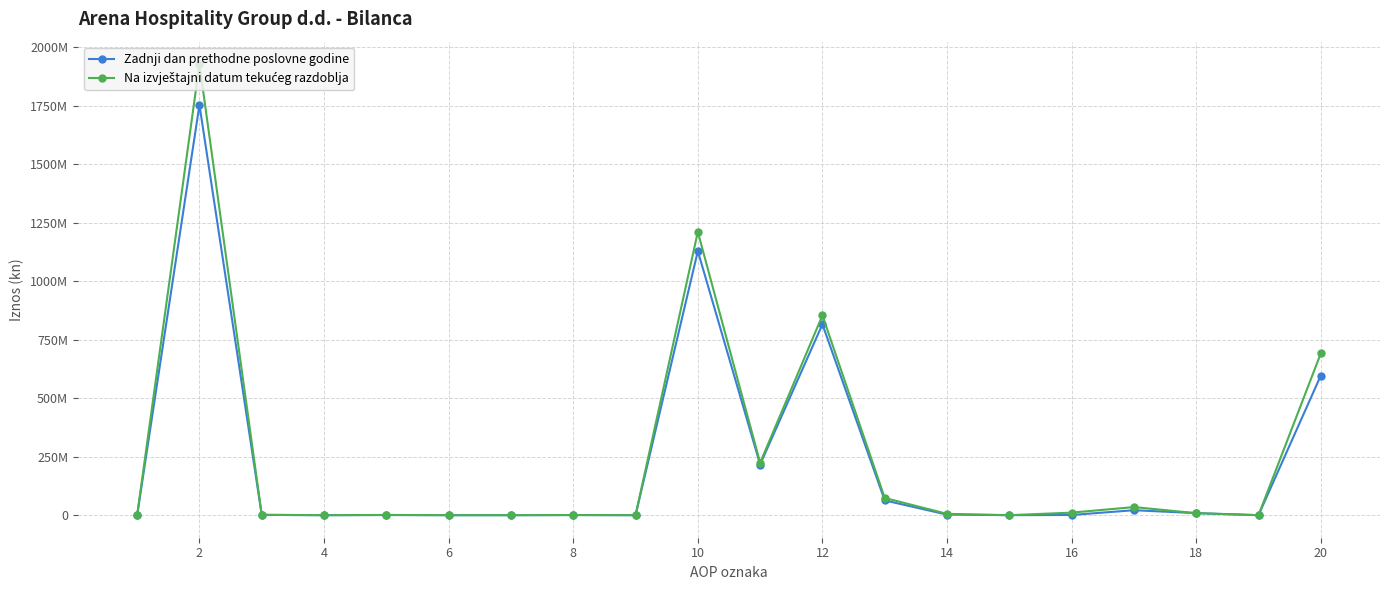

At which category does Zadnji dan prethodne poslovne godine reach its first local valley?

4